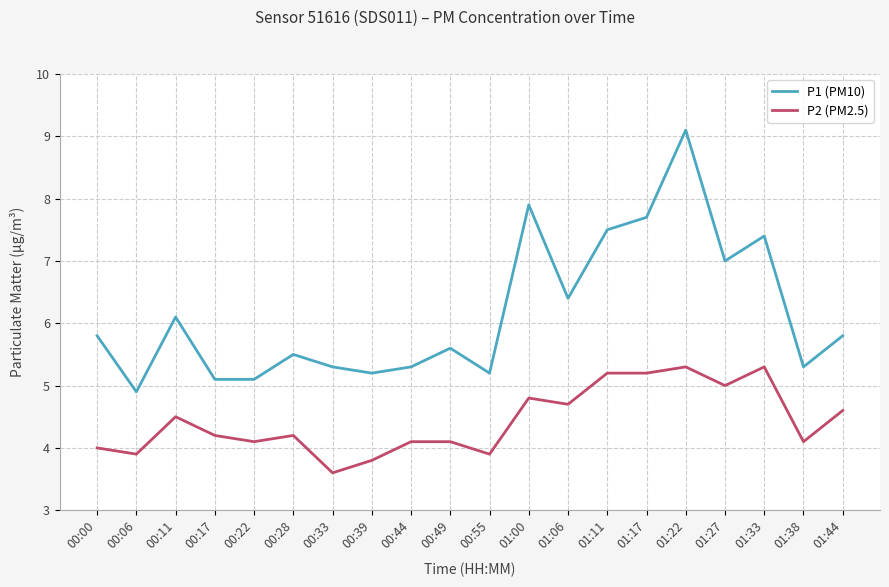

How many categories are shown in the chart?

20